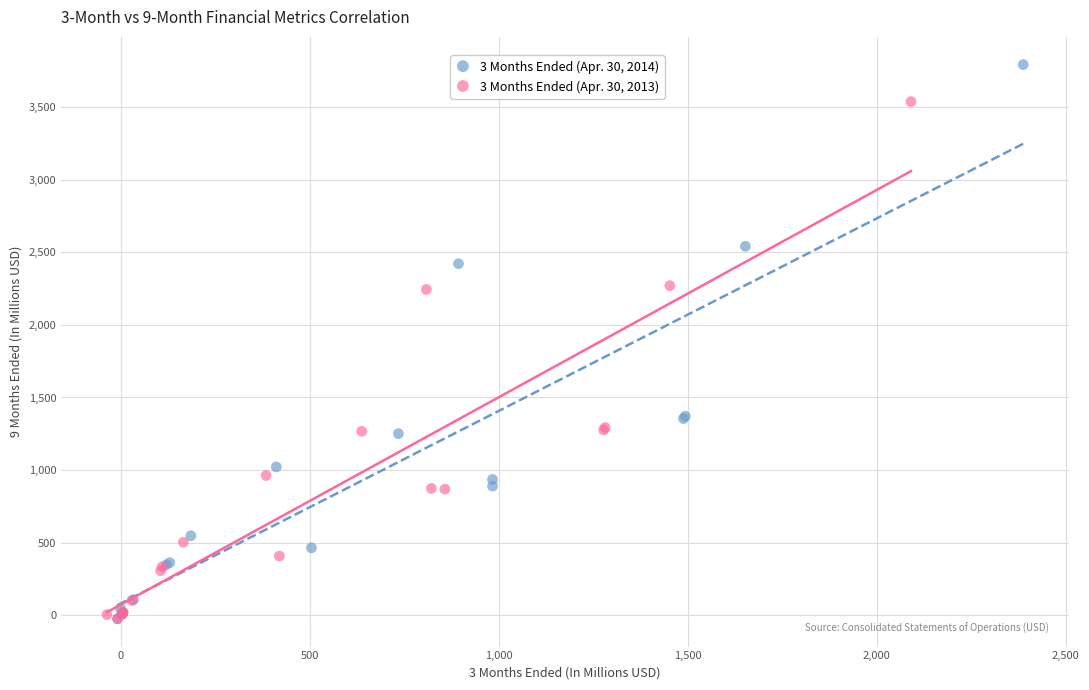

What are all the series names shown in the legend?

3 Months Ended (Apr. 30, 2014), 3 Months Ended (Apr. 30, 2013)